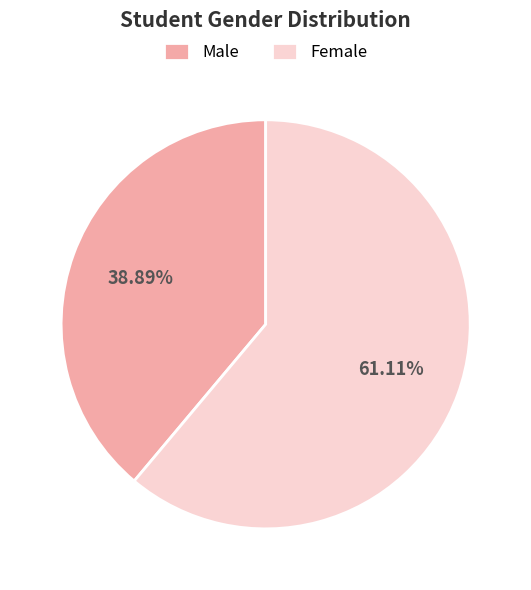

True or false: Male accounts for 47% of the total.

False